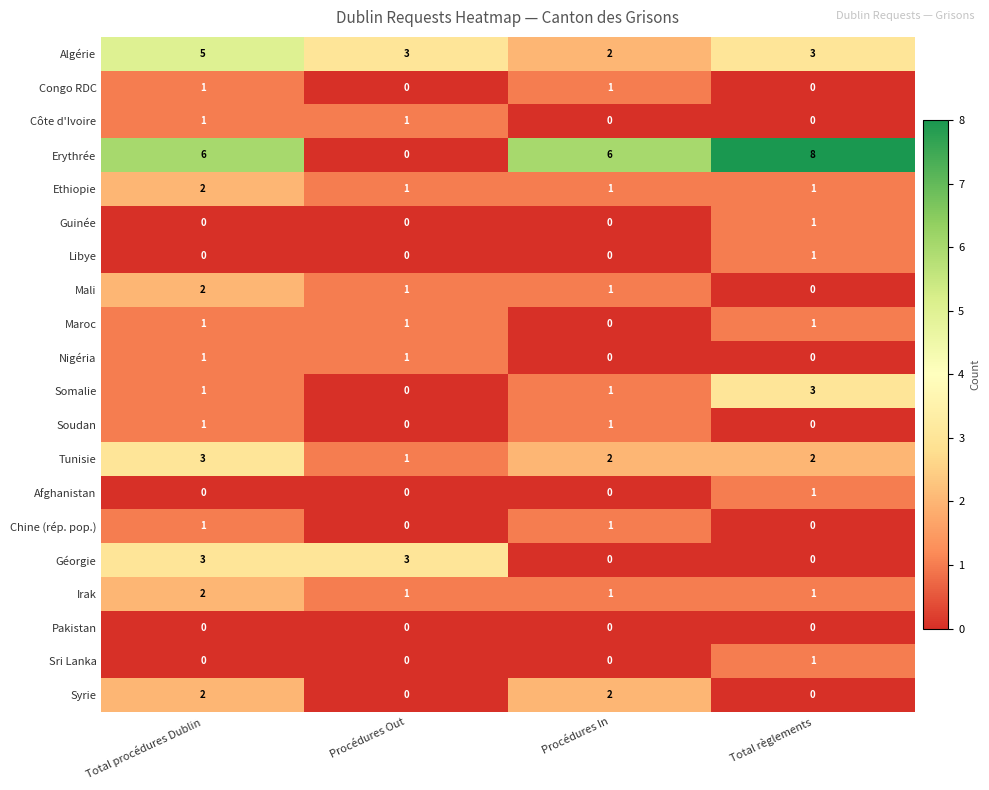

What is the sum of the Tunisie values at Procédures Out and Total règlements?

3